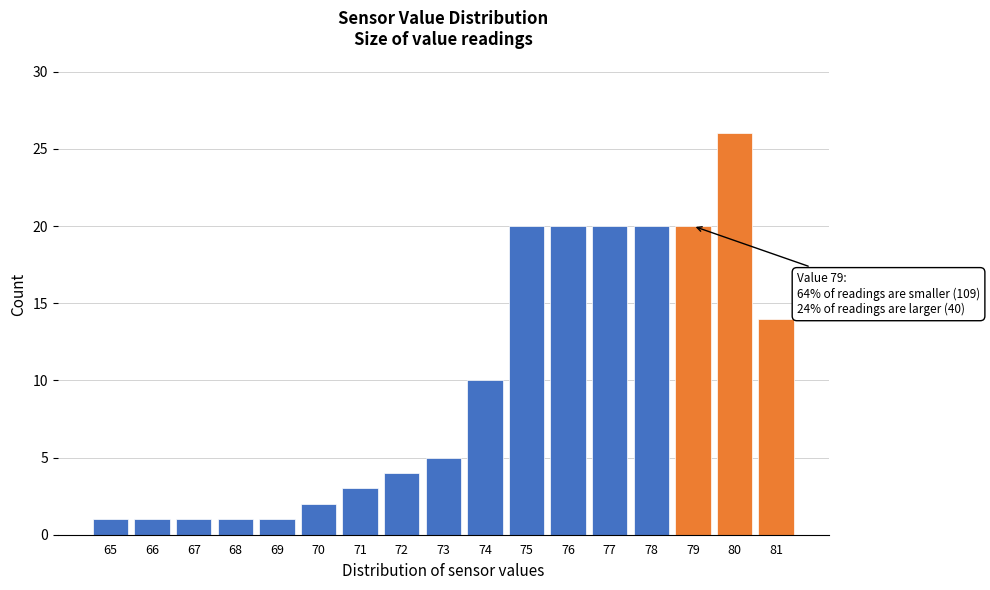

Reading left to right, transcribe all the data shown in this chart.

1	1	1	1	1	2	3	4	5	10	20	20	20	20	20	26	14